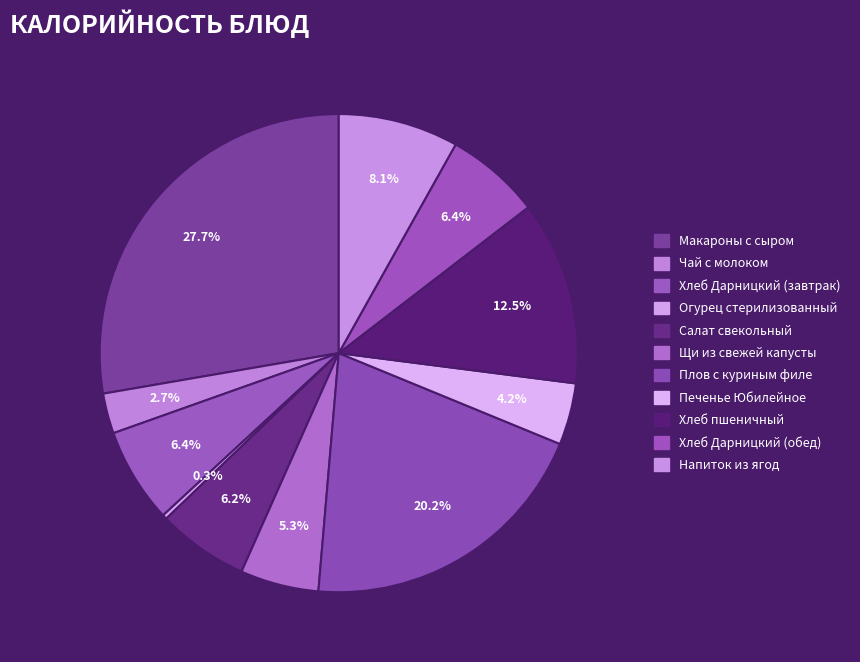

How many slices are in this pie chart?

11